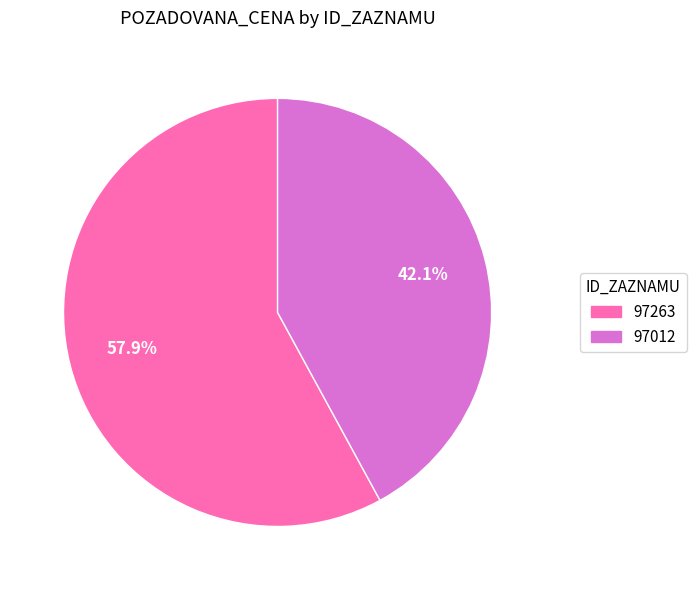

To the nearest percent, what percentage of the pie is 97012?

42%